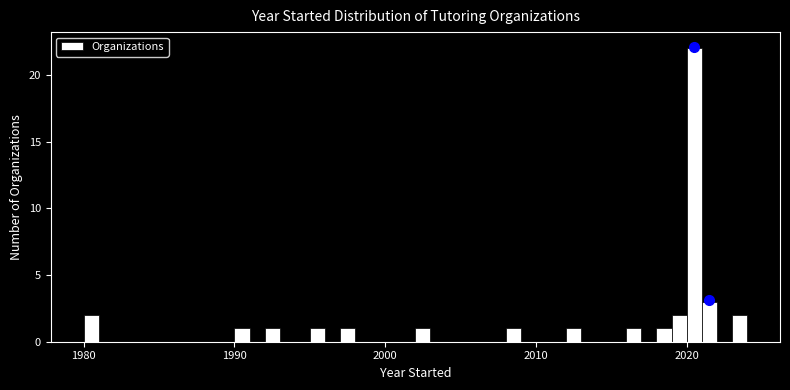

Around what value on the x-axis is the tallest bar? Give the approximate position of its centre, as read against the axis.

2021